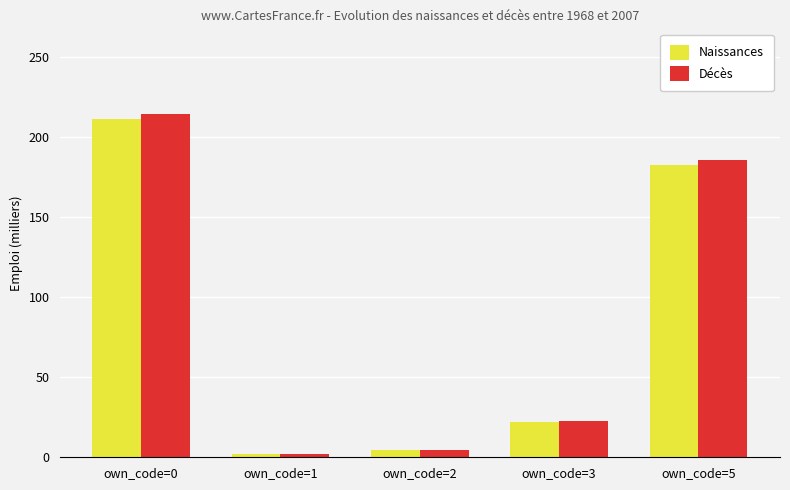

What is the value of the Décès bar at the 3rd from the left?

4.5